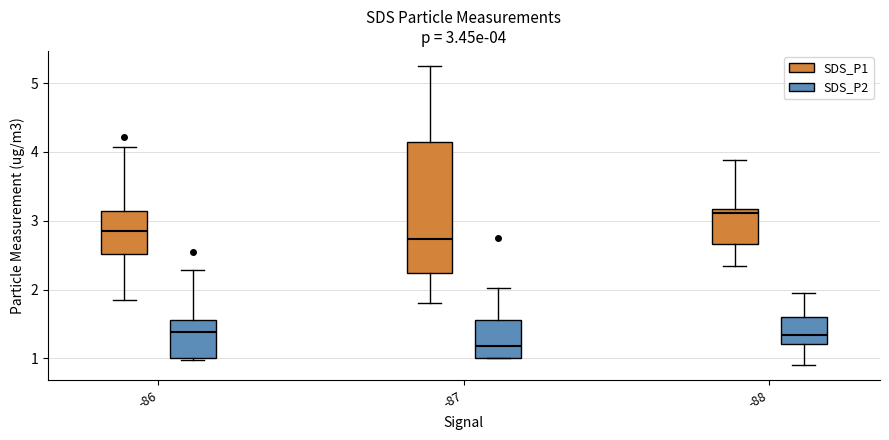

Which box is the tallest, from its lower edge to its upper edge?

-87 (SDS_P1)